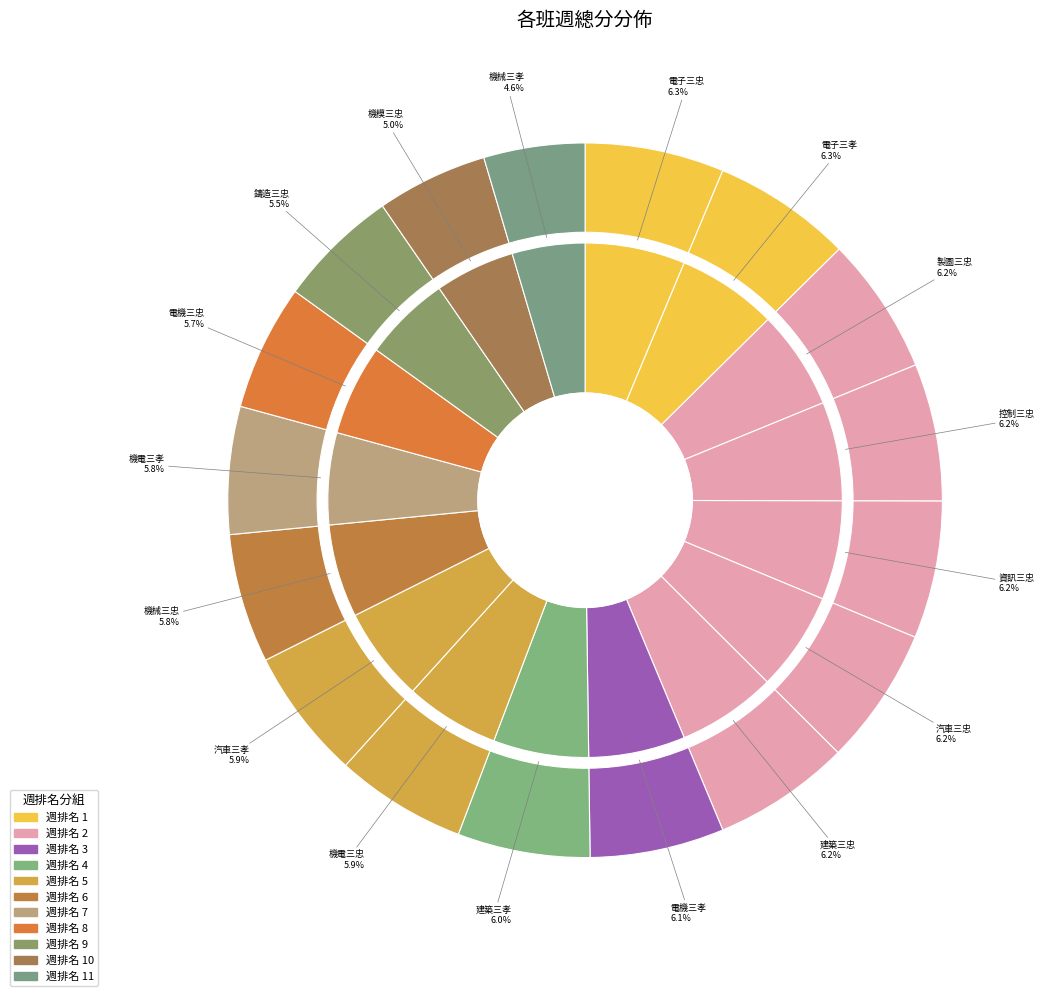

The 汽車三忠 slice represents 6% of the pie. True or false?

True